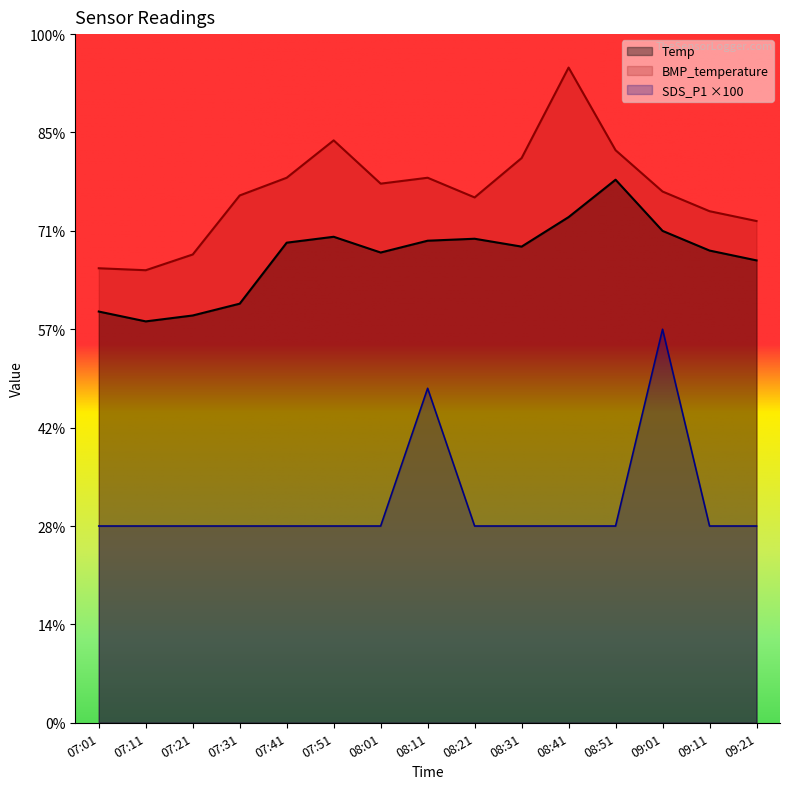

What is the maximum value shown in the chart?

33.3